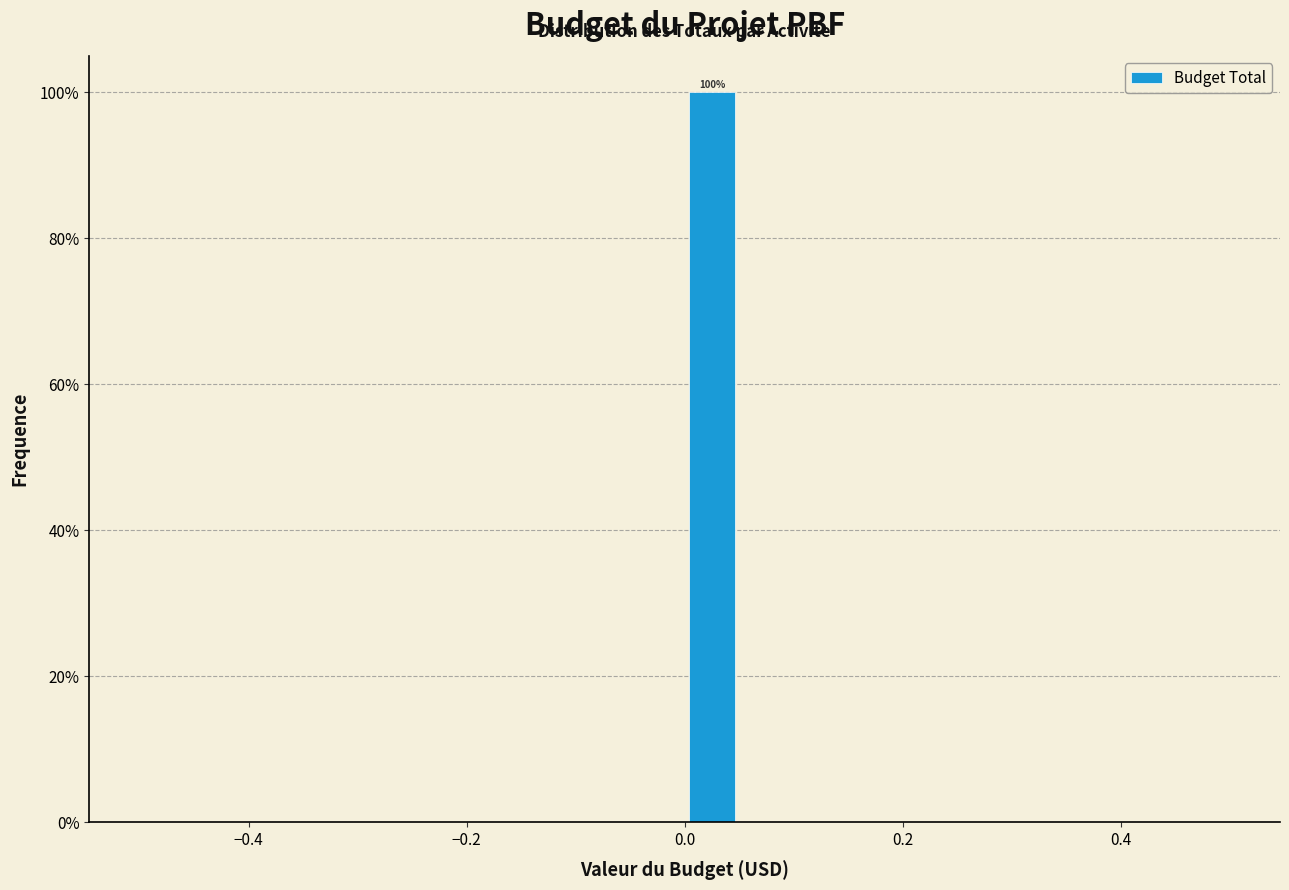

Read against the x-axis, roughly where is the centre of the tallest bar?

0.02